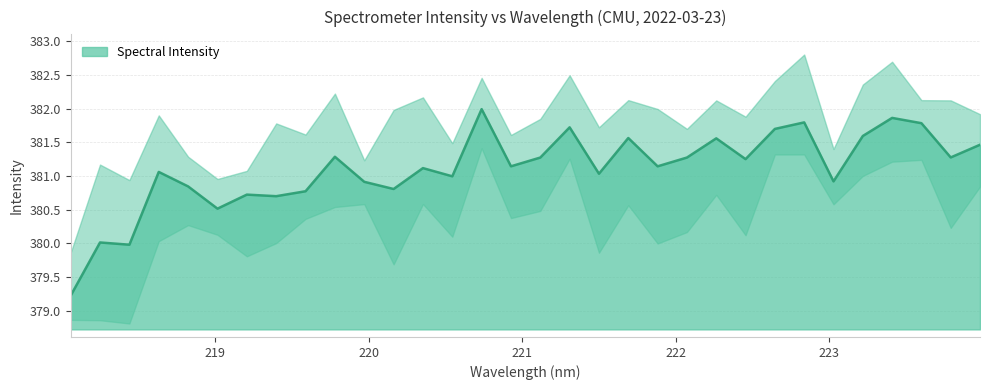

What is the difference between the second highest and minimum values?

2.6